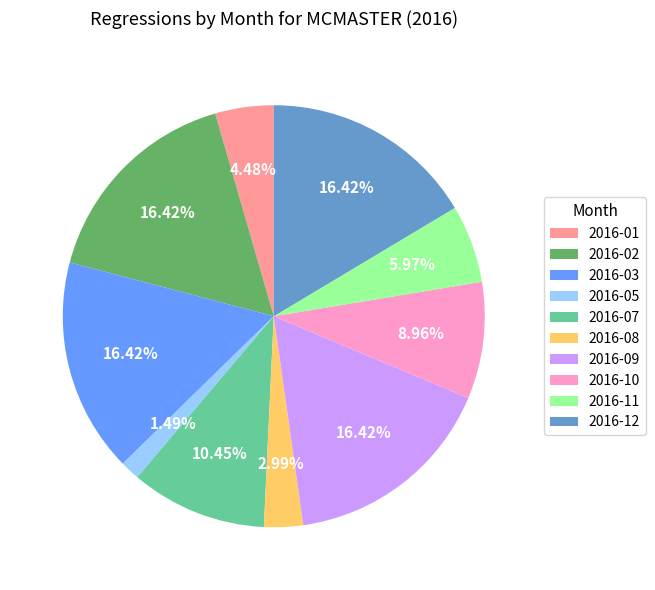

Approximately how many times larger is the value at 2016-12 compared to 2016-02?

1.0